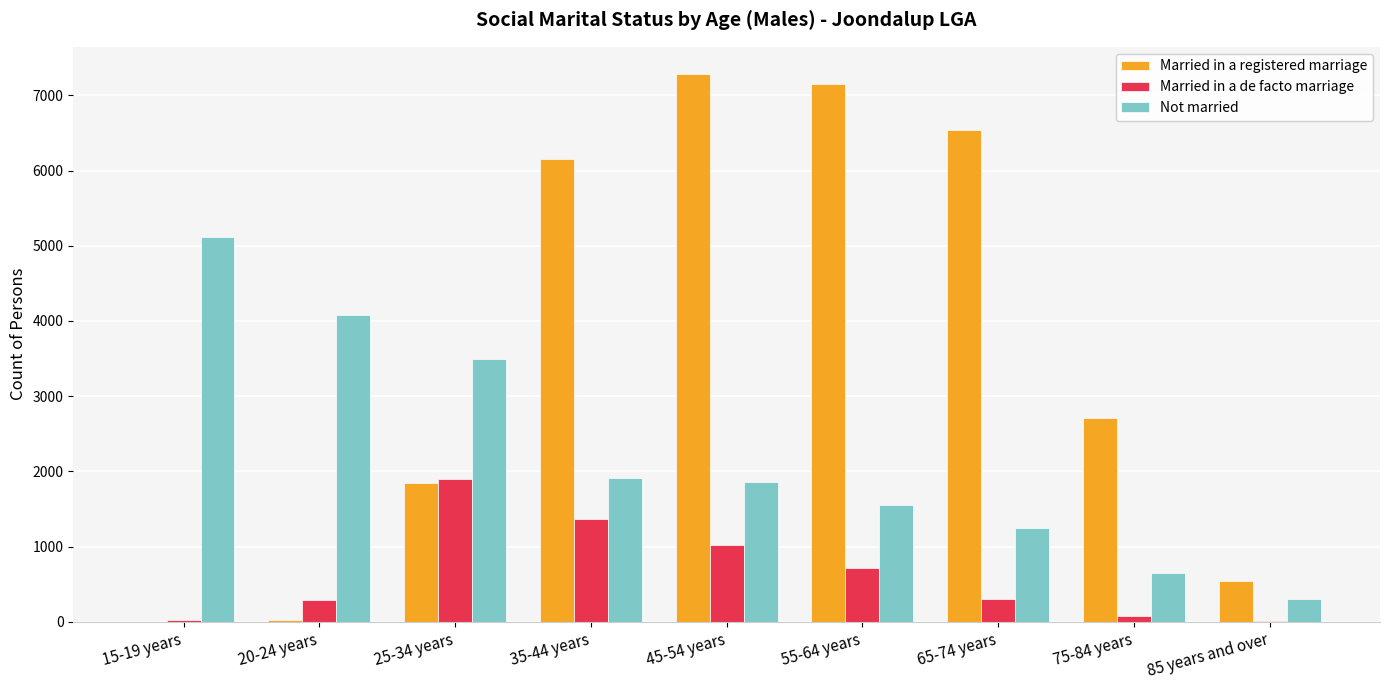

What is the maximum value for Married in a registered marriage?

7281